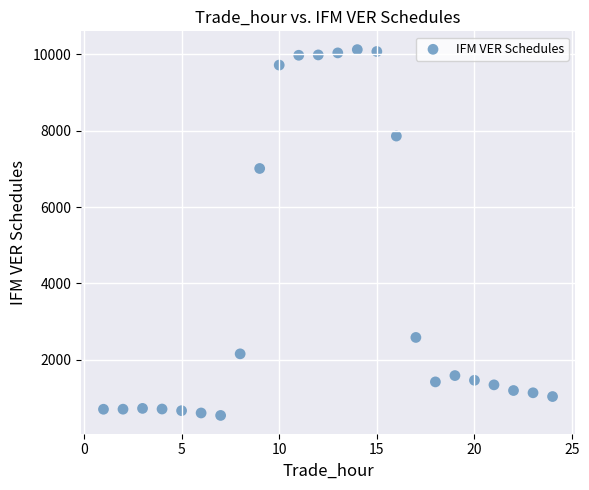

What Y value in the scatter plot is closest to 5333?

7012.0